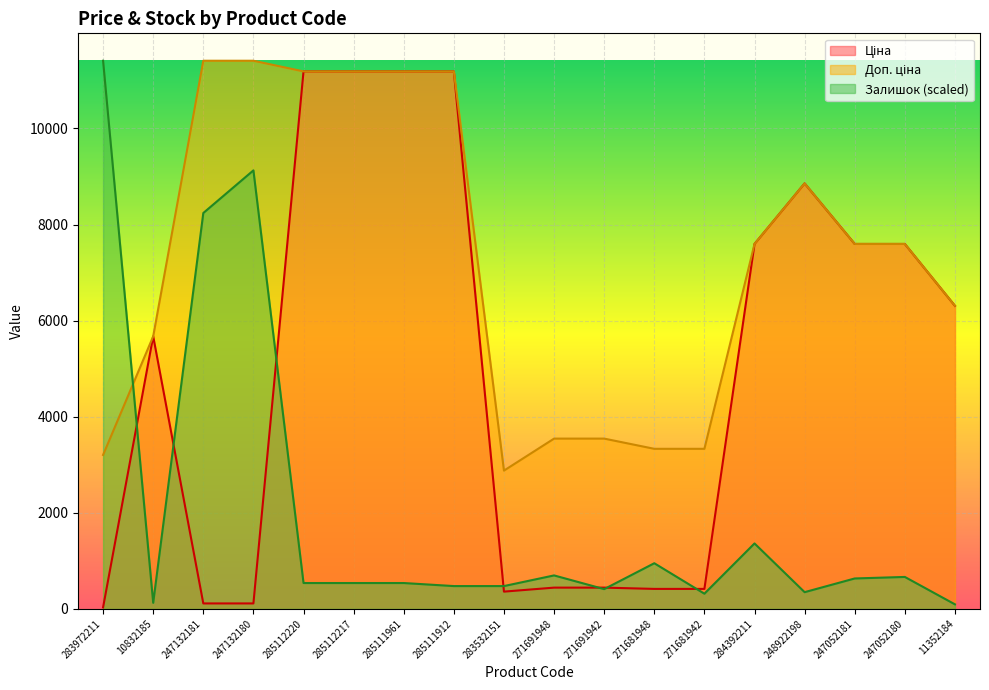

Is the value of Доп. ціна at 284392211 greater than the value of Ціна at 271691942?

Yes